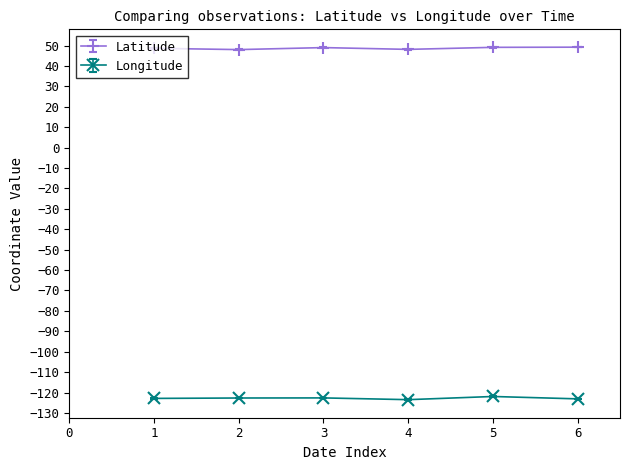

True or false: Latitude and Longitude cross at least once.

False